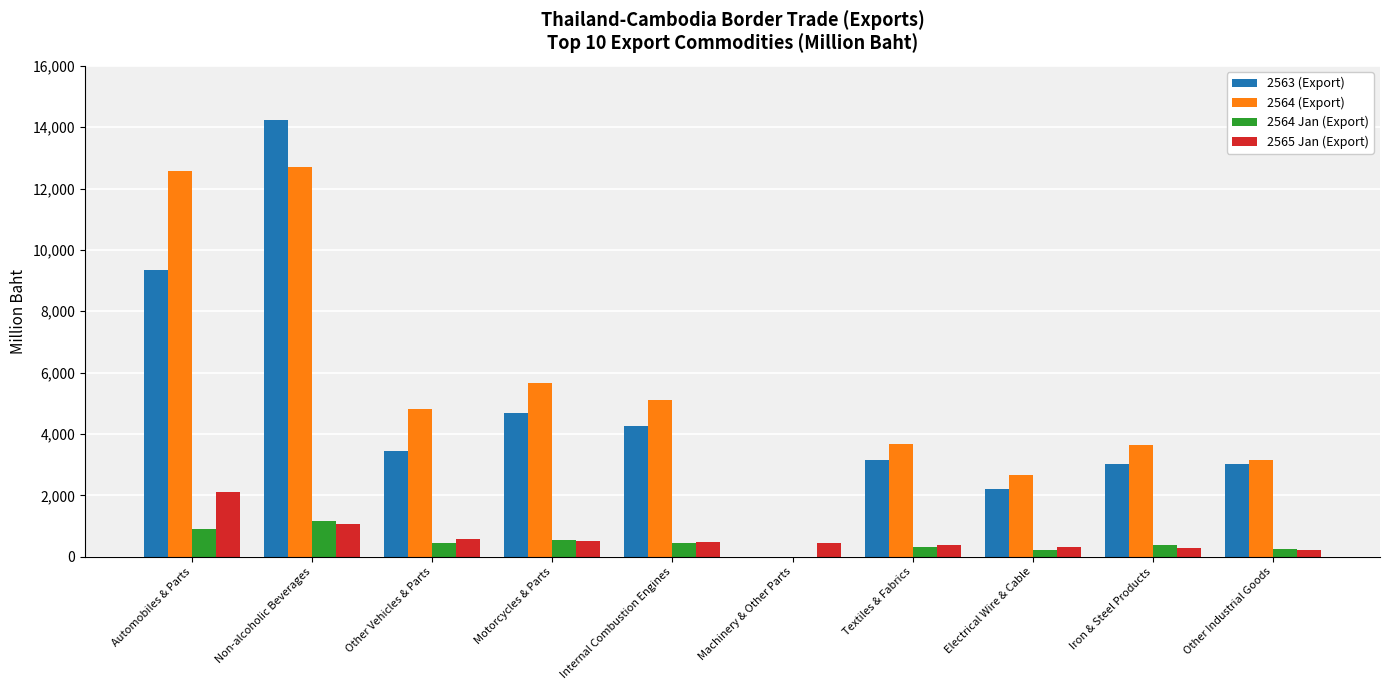

What is the sum of all 2564 (Export) values?

53936.5